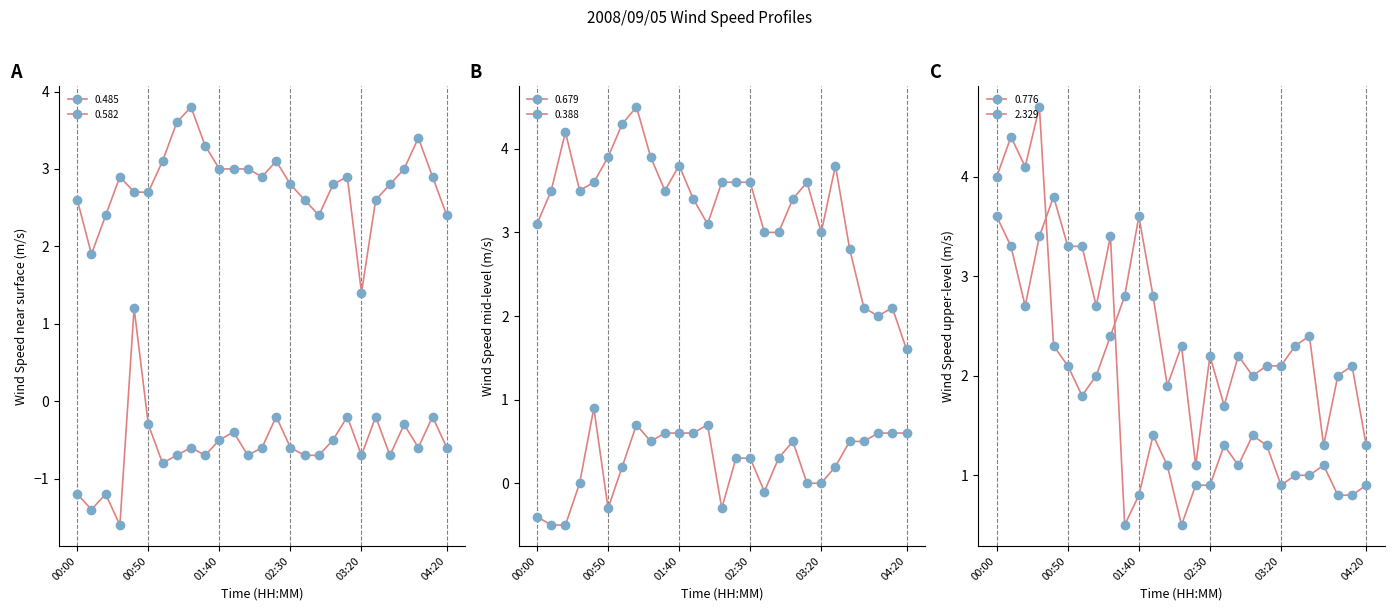

The value of 0.582 at 00:00 is 2.6. True or false?

True